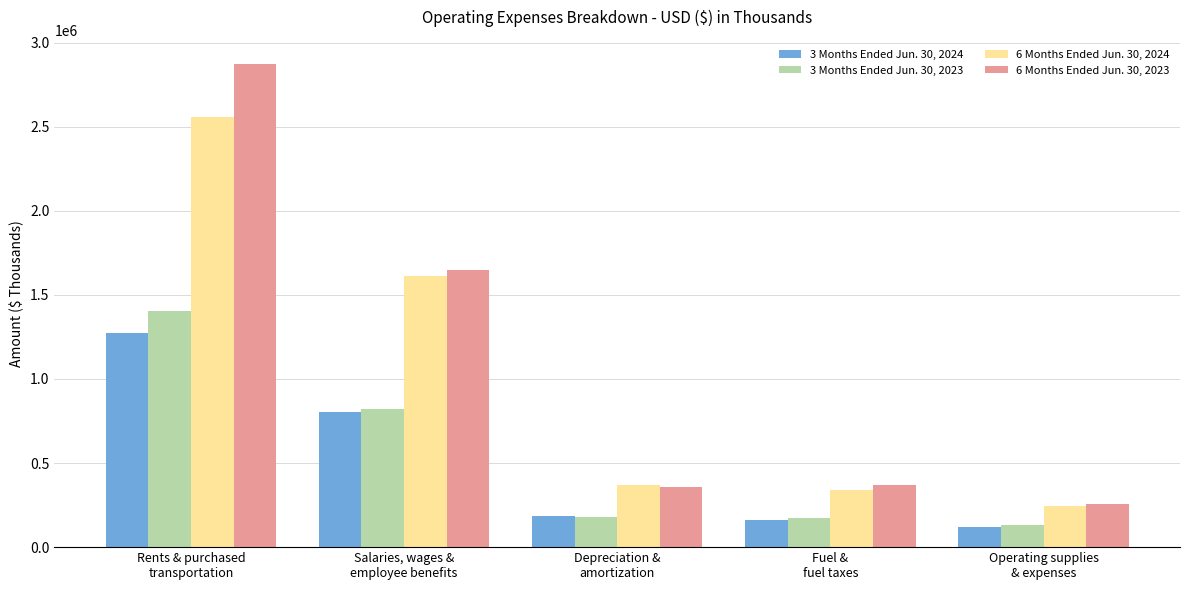

What is the minimum value shown in the chart?

120425